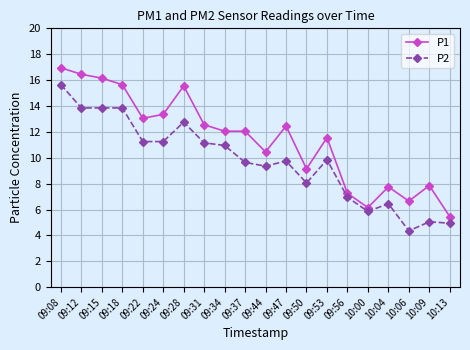

True or false: P1 and P2 cross at least once.

False